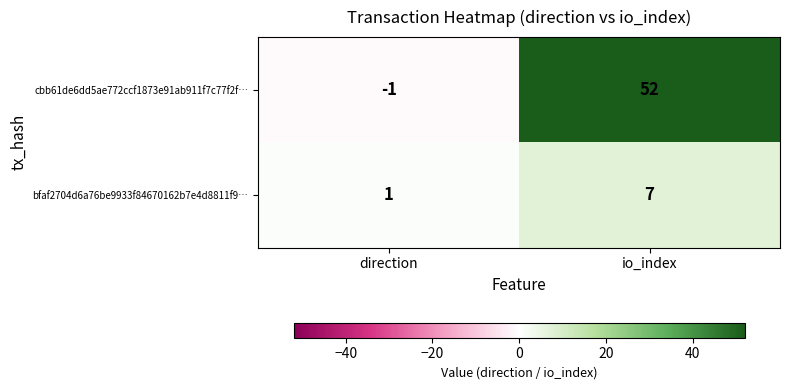

Which category has the highest value in the bfaf2704d6a76be9933f84670162b7e4d8811f9… series?

io_index